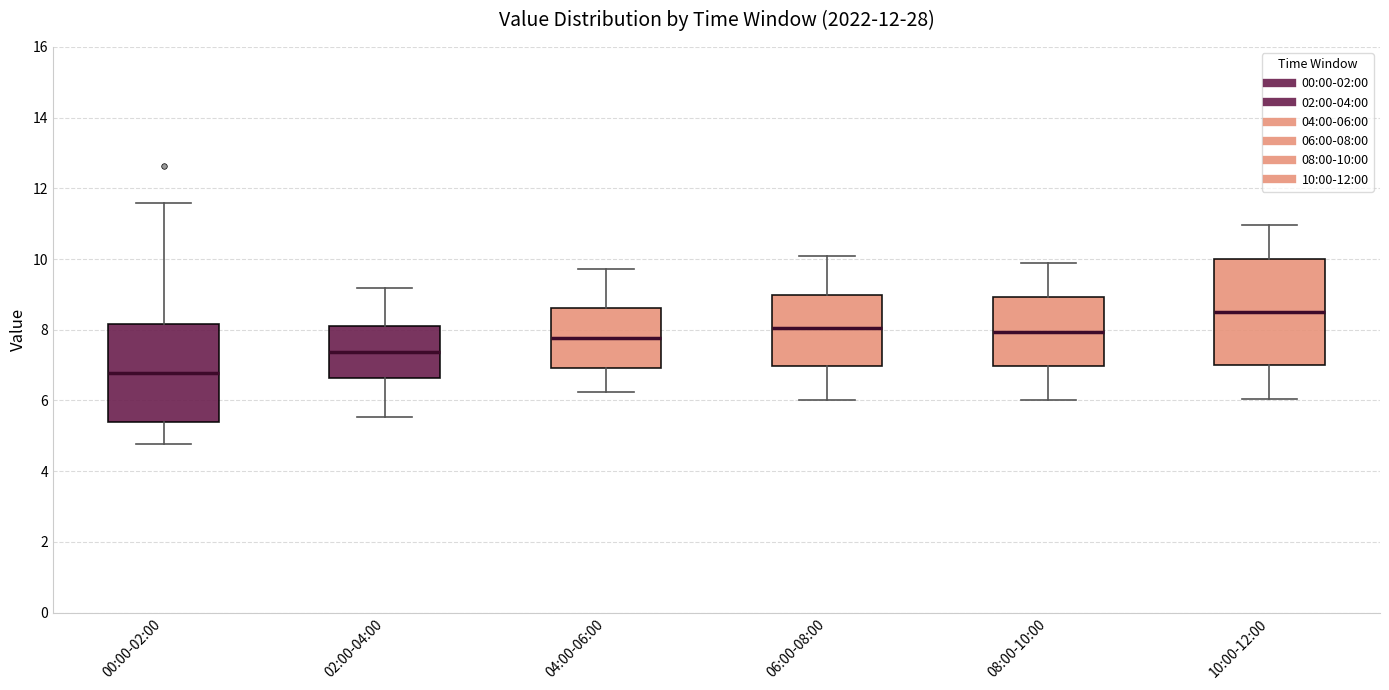

Reading left to right, read every box against the y-axis: the position of its median line, the range the box covers, and the ends of its whiskers. The values are not printed on the chart, so give them approximately, as read against the axis.

00:00-02:00: median 6.8, box 5.4 to 8.2, whiskers 4.8 to 11.6
02:00-04:00: median 7.4, box 6.6 to 8.2, whiskers 5.6 to 9.2
04:00-06:00: median 7.8, box 7.0 to 8.6, whiskers 6.2 to 9.8
06:00-08:00: median 8.0, box 7.0 to 9.0, whiskers 6.0 to 10.2
08:00-10:00: median 8.0, box 7.0 to 9.0, whiskers 6.0 to 10.0
10:00-12:00: median 8.6, box 7.0 to 10.0, whiskers 6.0 to 11.0